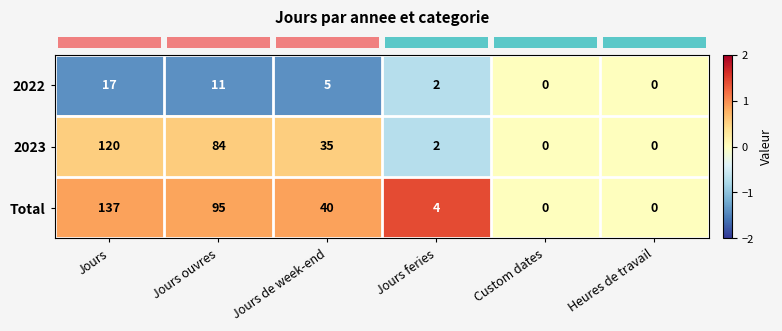

Reading right to left, transcribe all the data shown in this chart.

2022: Heures de travail=0	Custom dates=0	Jours feries=2	Jours de week-end=5	Jours ouvres=11	Jours=17
2023: Heures de travail=0	Custom dates=0	Jours feries=2	Jours de week-end=35	Jours ouvres=84	Jours=120
Total: Heures de travail=0	Custom dates=0	Jours feries=4	Jours de week-end=40	Jours ouvres=95	Jours=137